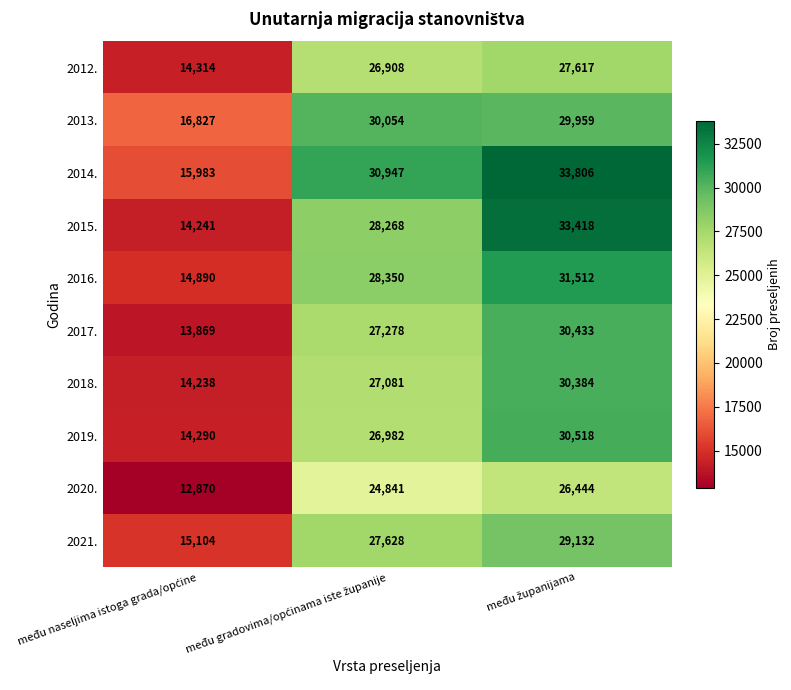

What is the smallest value displayed?

12870